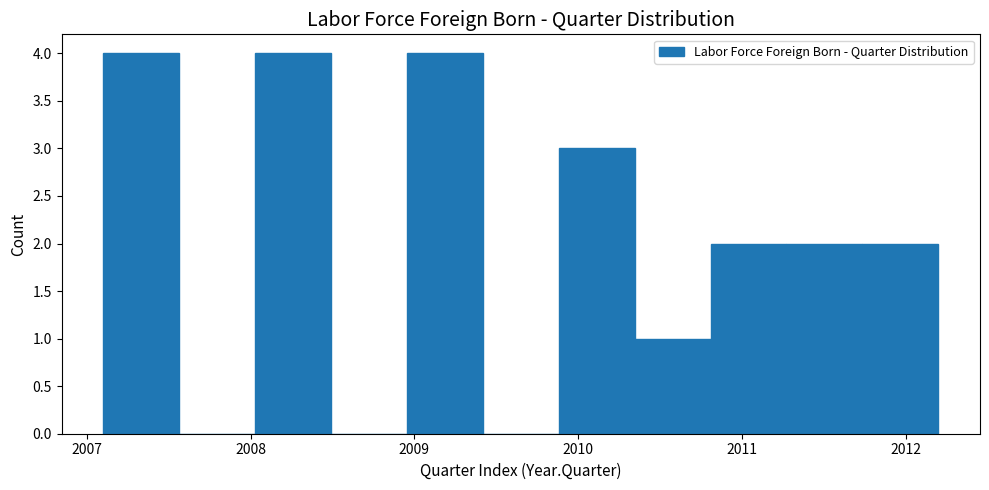

Reading left to right, transcribe this chart: for each bar, give the range it covers on the x-axis and its height. Neither the bar edges nor the heights are printed on the chart, so give them approximately, as read against the axes.

2007.1 to 2007.6: 4
2007.6 to 2008.0: 0
2008.0 to 2008.5: 4
2008.5 to 2009.0: 0
2009.0 to 2009.4: 4
2009.4 to 2009.9: 0
2009.9 to 2010.3: 3
2010.3 to 2010.8: 1
2010.8 to 2011.3: 2
2011.3 to 2011.7: 2
2011.7 to 2012.2: 2